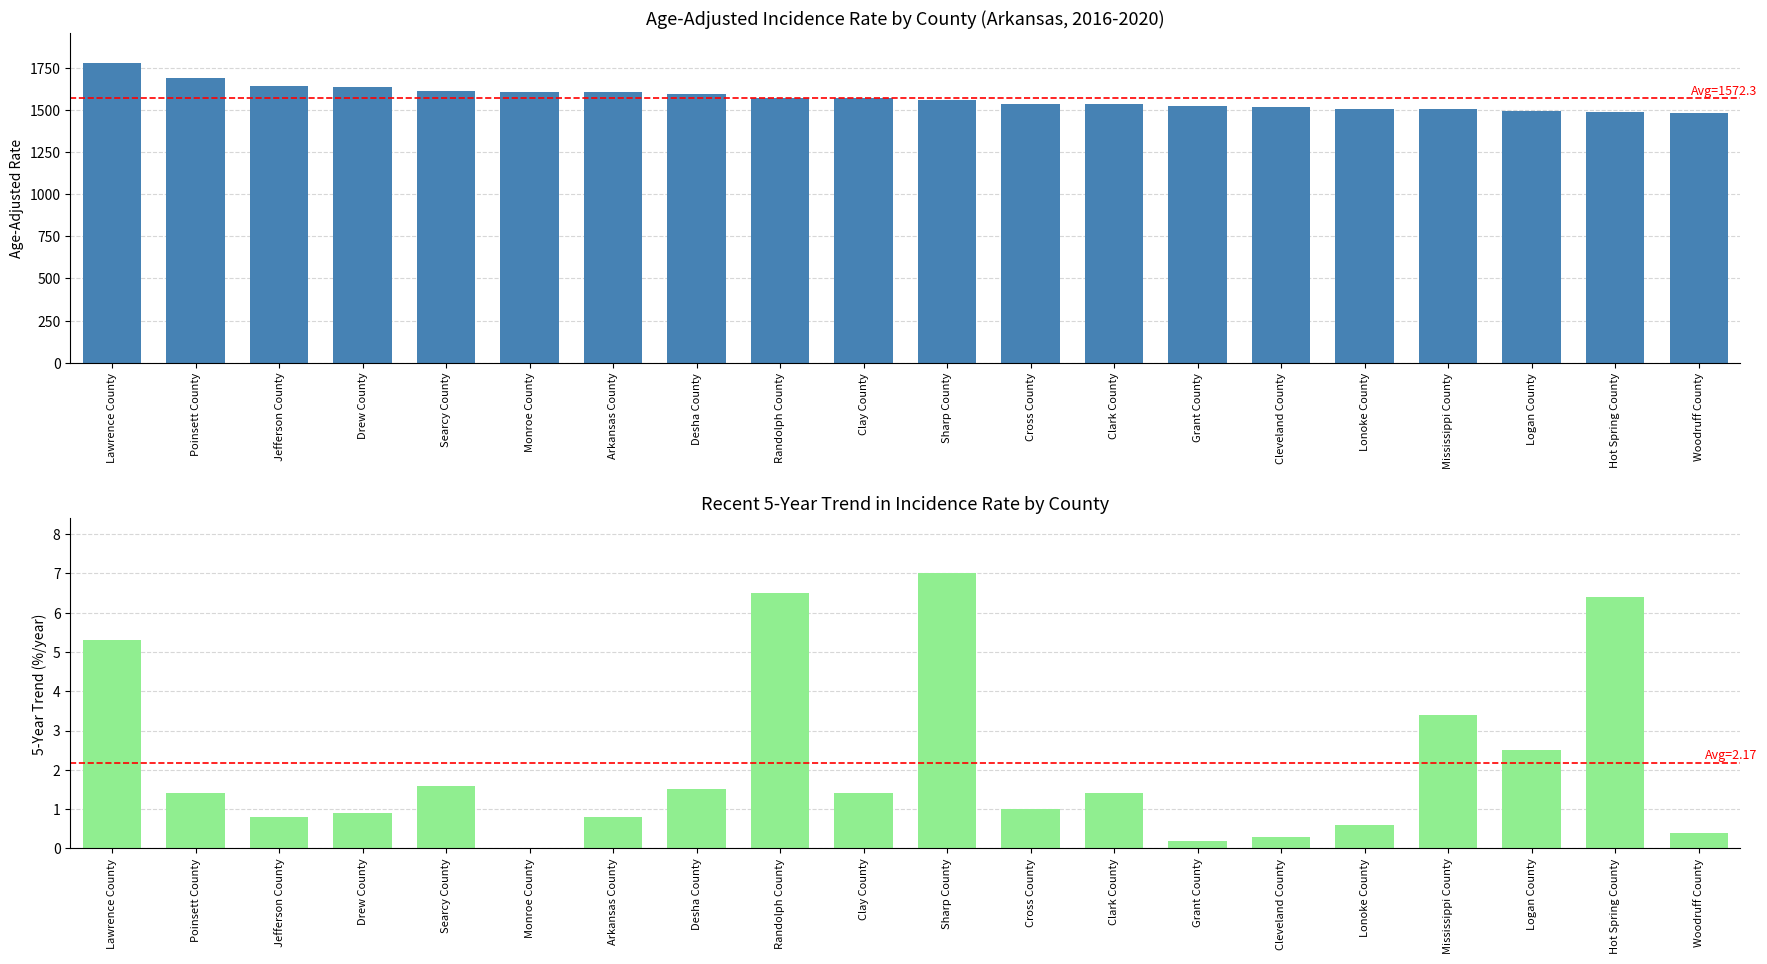

What is the difference between the maximum and second lowest values in the Recent 5-Year Trend series?

6.8